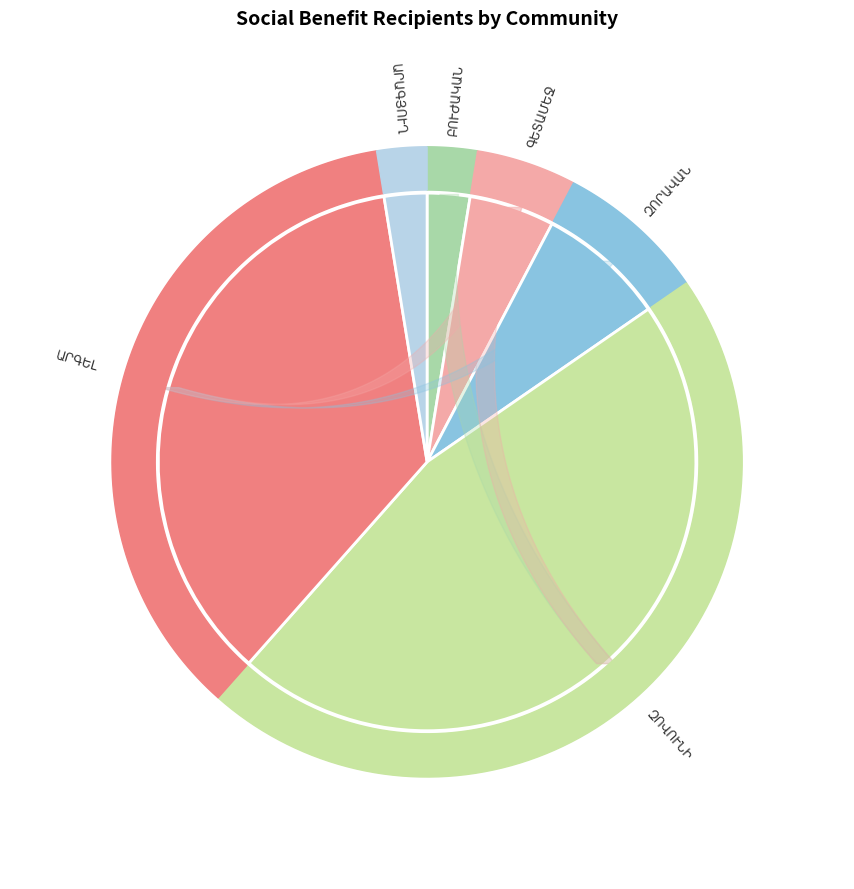

Which has a higher value, ԱՐԳԵԼ or ԶՈՎՈՒՆԻ?

ԶՈՎՈՒՆԻ